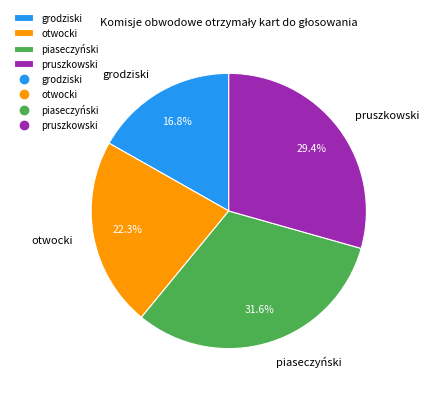

True or false: grodziski accounts for 17% of the total.

True